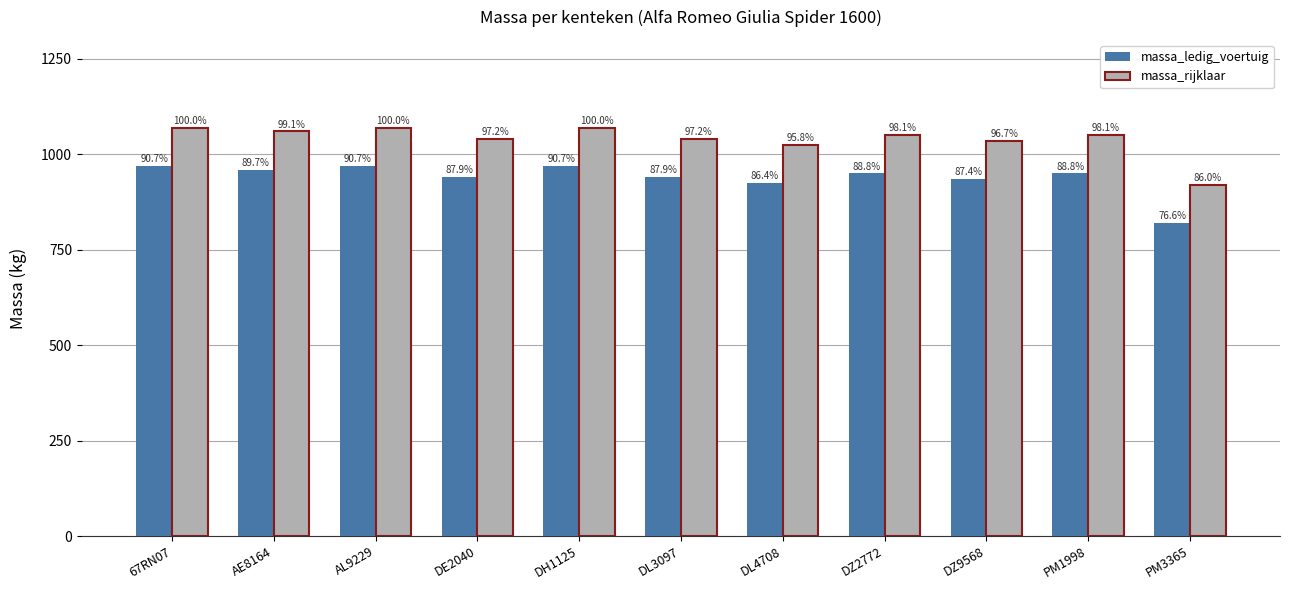

How many bars are there in each group?

2